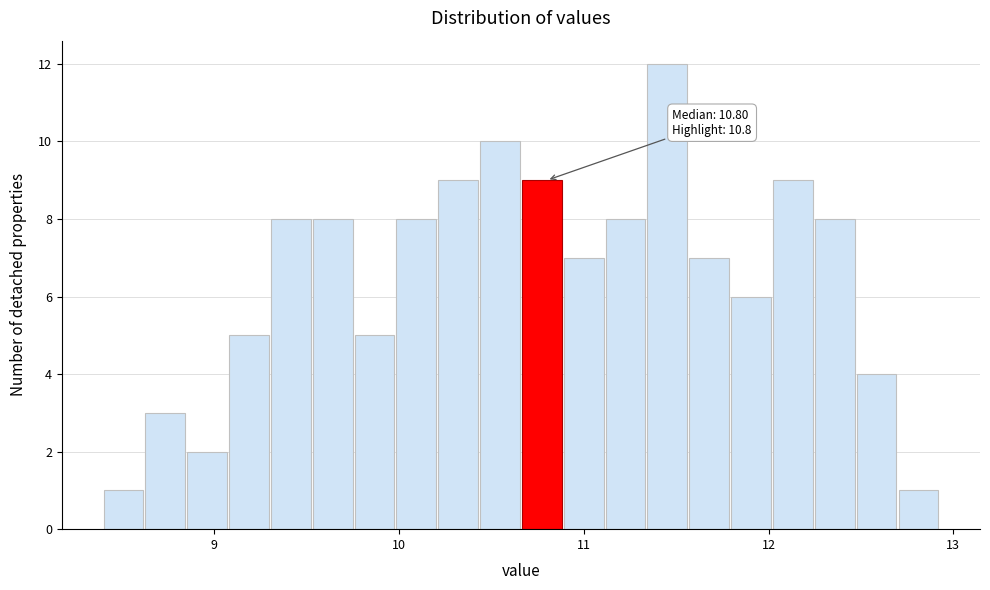

Read against the x-axis, roughly where is the centre of the tallest bar?

11.5